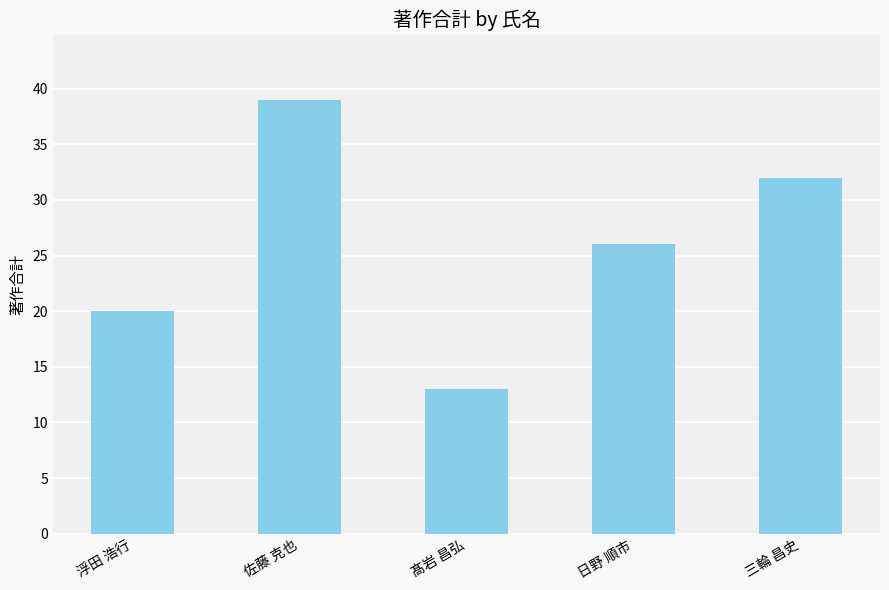

Are the bars horizontal?

No